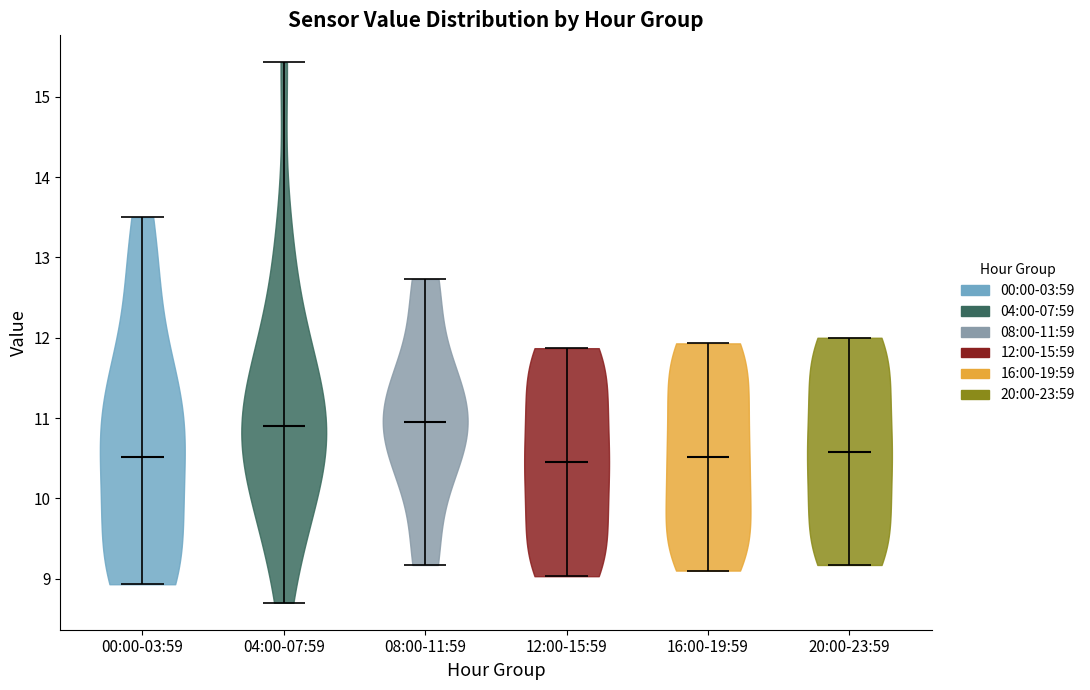

Where does the median line of the violin for 16:00-19:59 sit on the y-axis? The values are not printed on the chart, so give them approximately, as read against the axis.

10.5